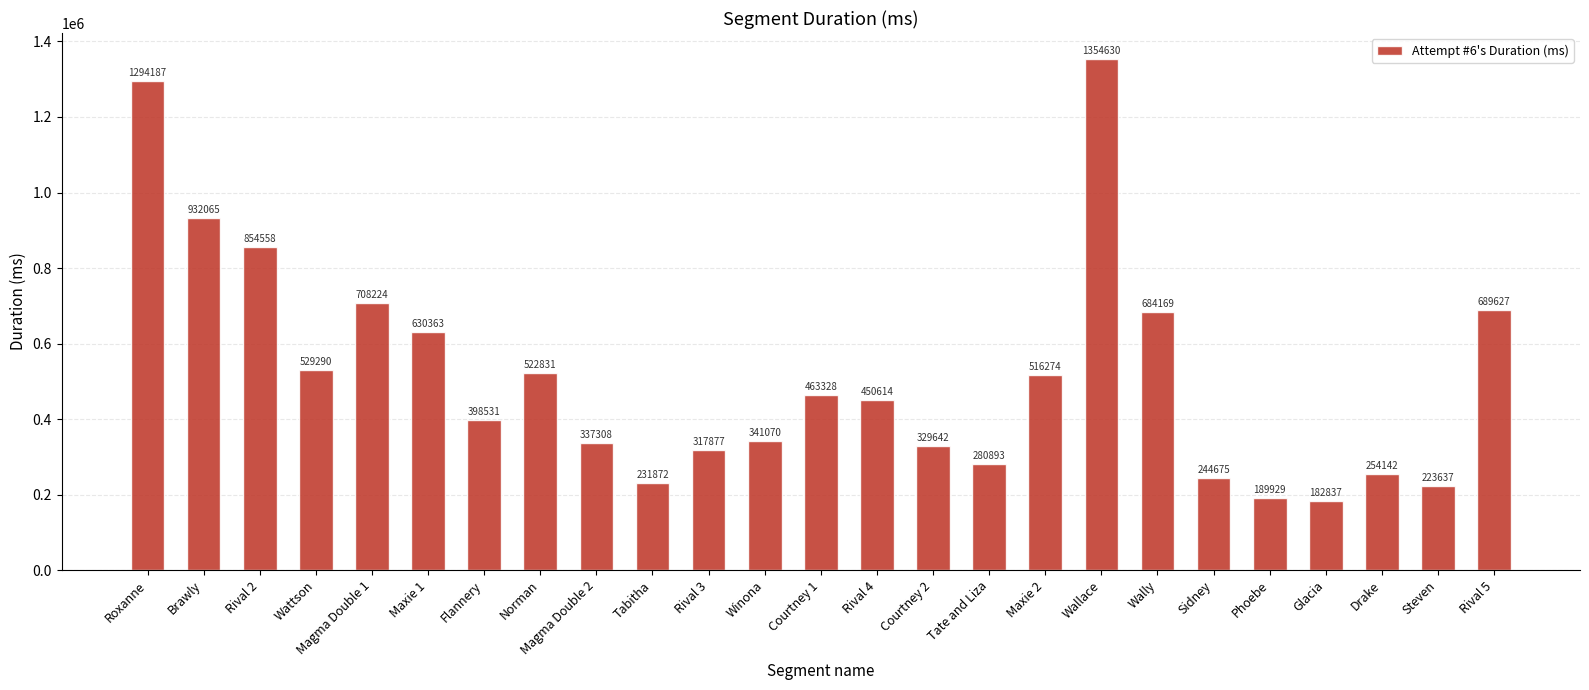

What is the change in value from Courtney 1 to Tate and Liza?

-182435